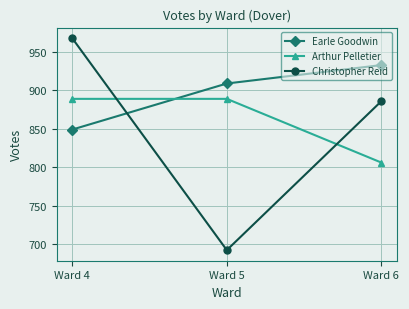

How many lines are shown in the chart?

3